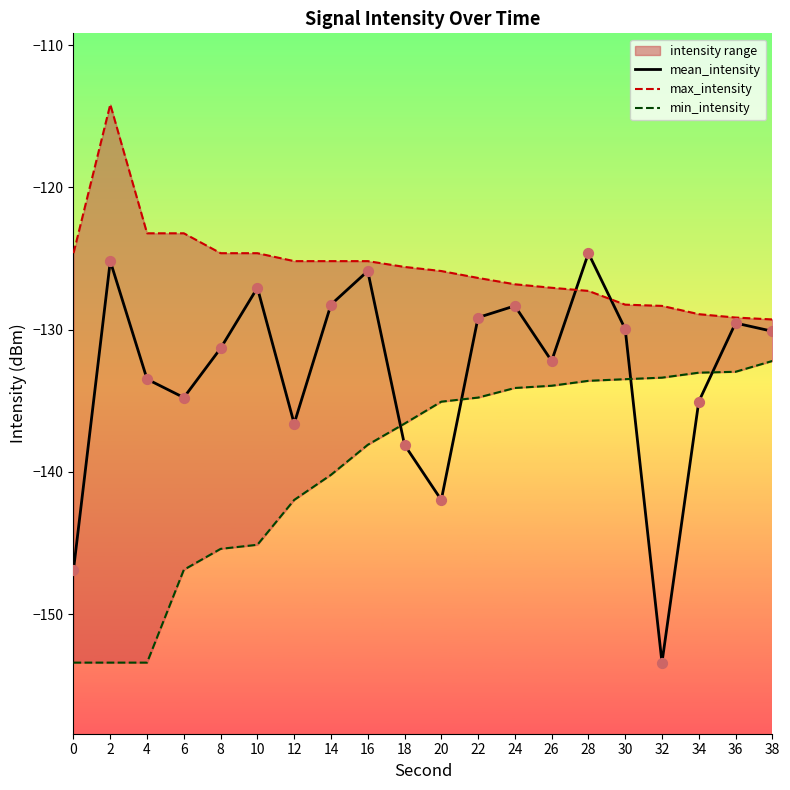

At how many categories does at least one series exceed -119?

1